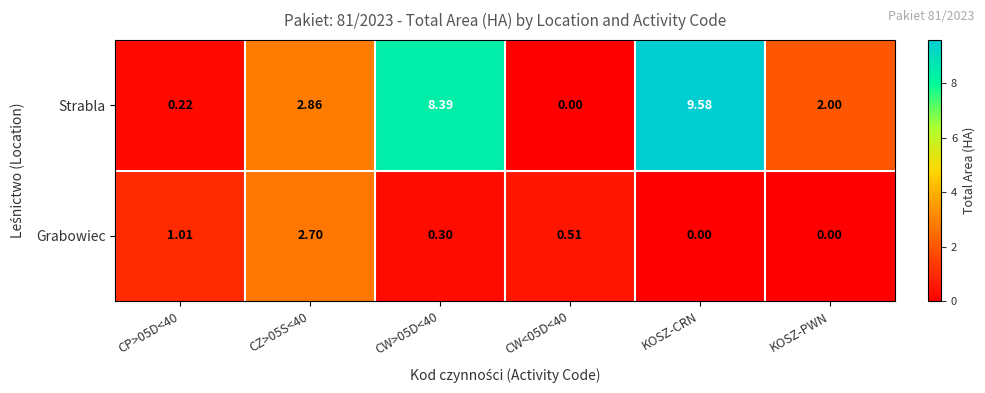

Which series changed the most between CP>05D<40 and CZ>05S<40?

Strabla